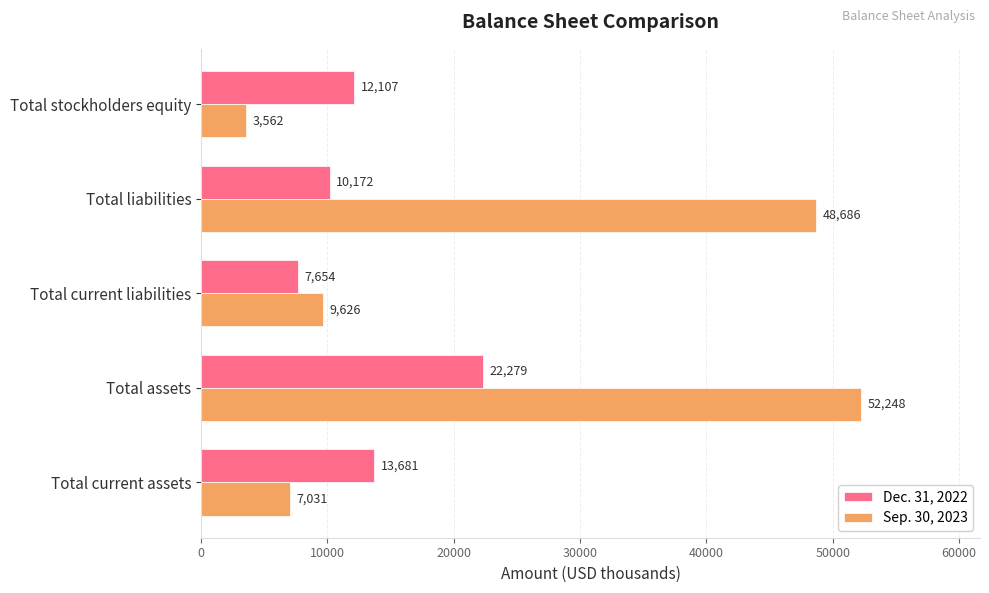

What is the smallest value displayed?

3562